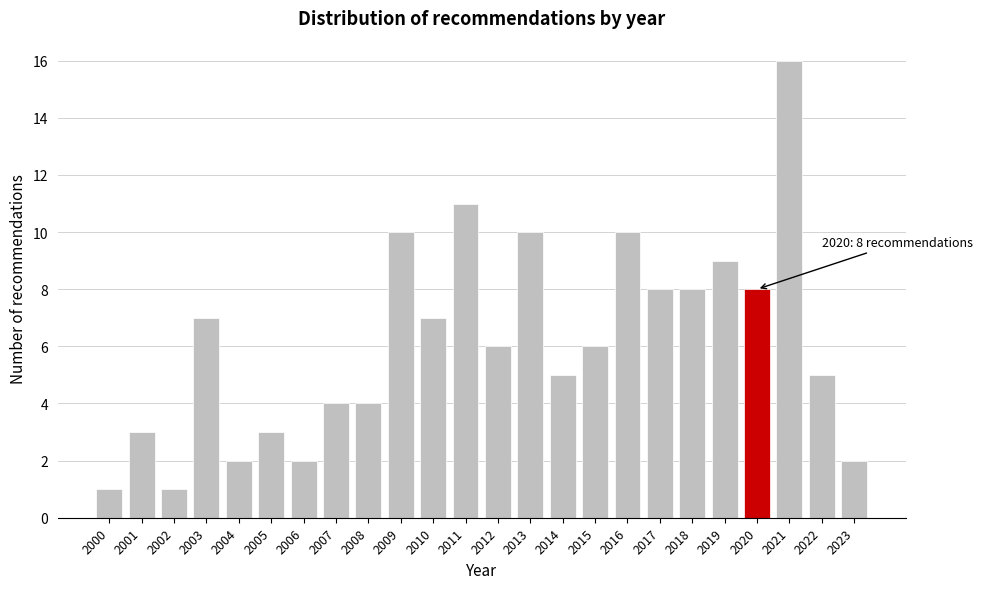

Reading left to right, extract all data points from this chart.

2000=1	2001=3	2002=1	2003=7	2004=2	2005=3	2006=2	2007=4	2008=4	2009=10	2010=7	2011=11	2012=6	2013=10	2014=5	2015=6	2016=10	2017=8	2018=8	2019=9	2020=8	2021=16	2022=5	2023=2